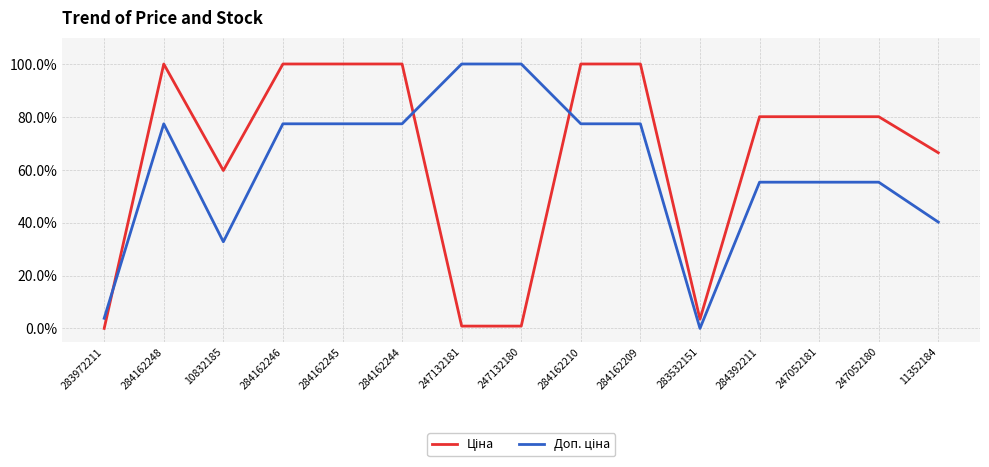

What position from the left is 284162245?

5